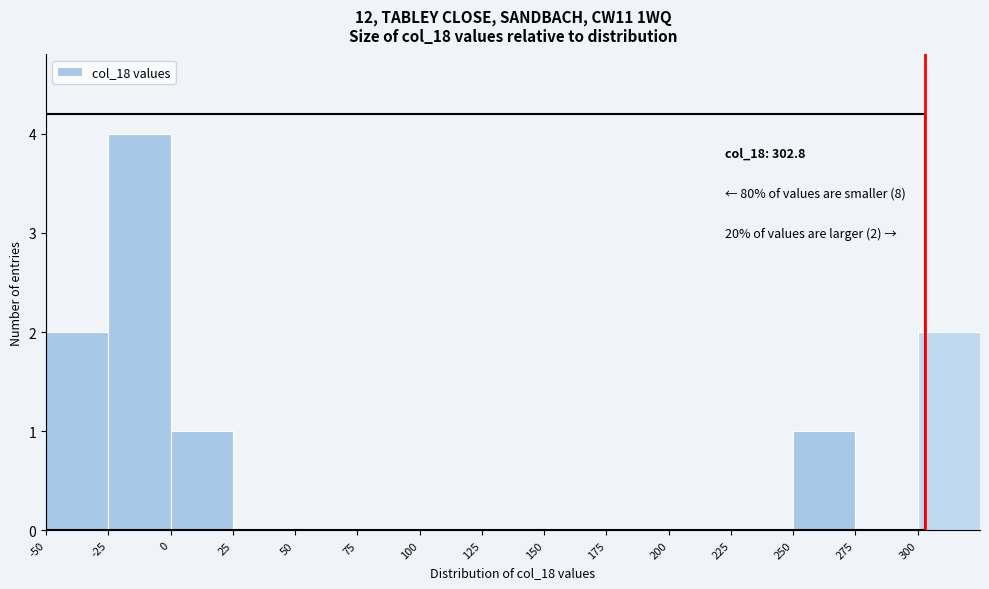

Over which range of the x-axis is the bar tallest?

-25 to 0